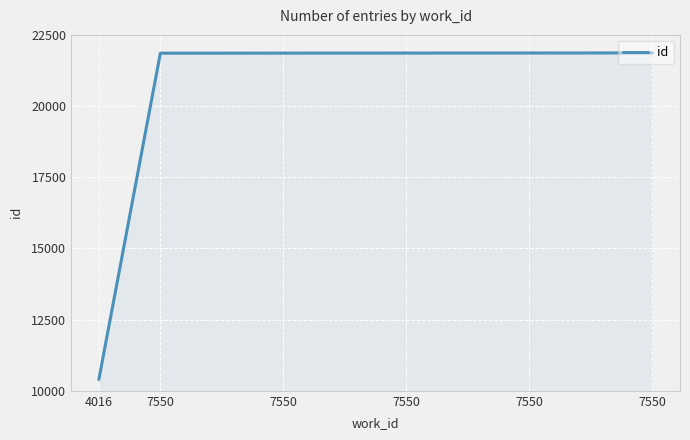

What is the difference between the maximum and second lowest values?

8